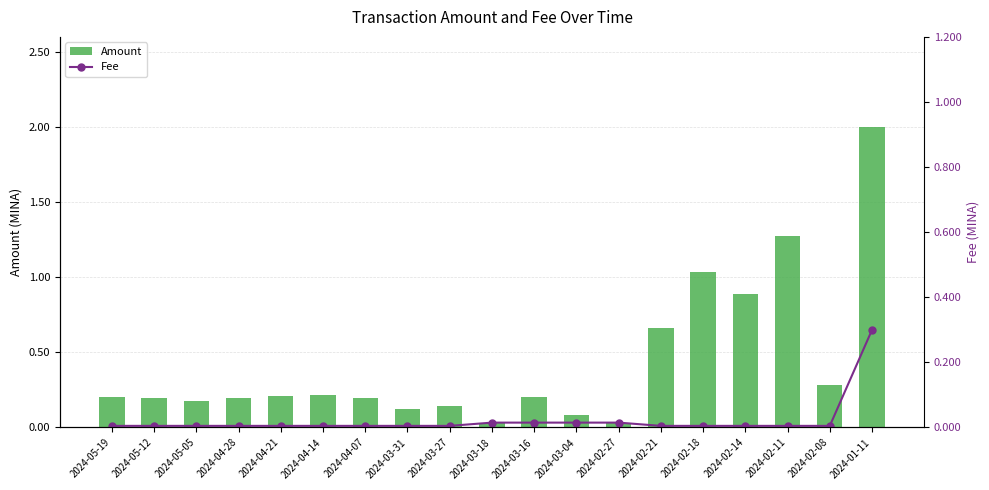

Count the number of categories in the chart.

19